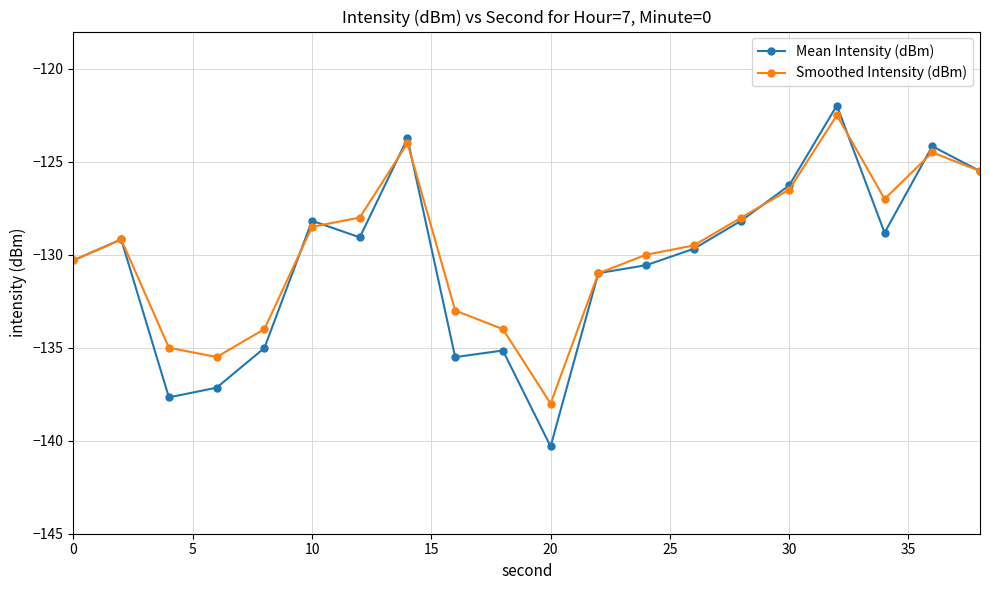

What is the minimum value shown in the chart?

-140.3